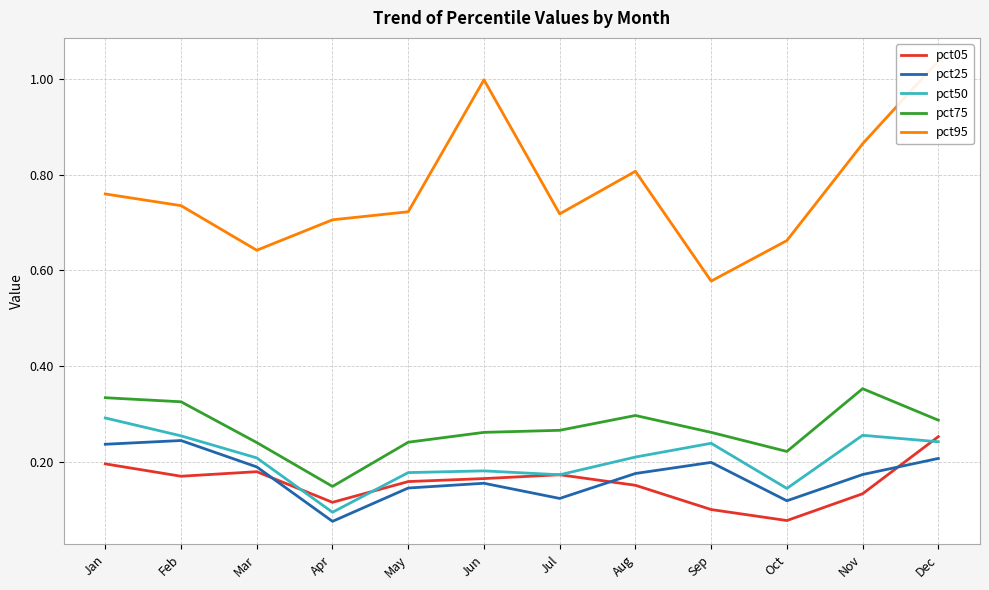

What is the value of the pct50 point at the 9th from the left?

0.2